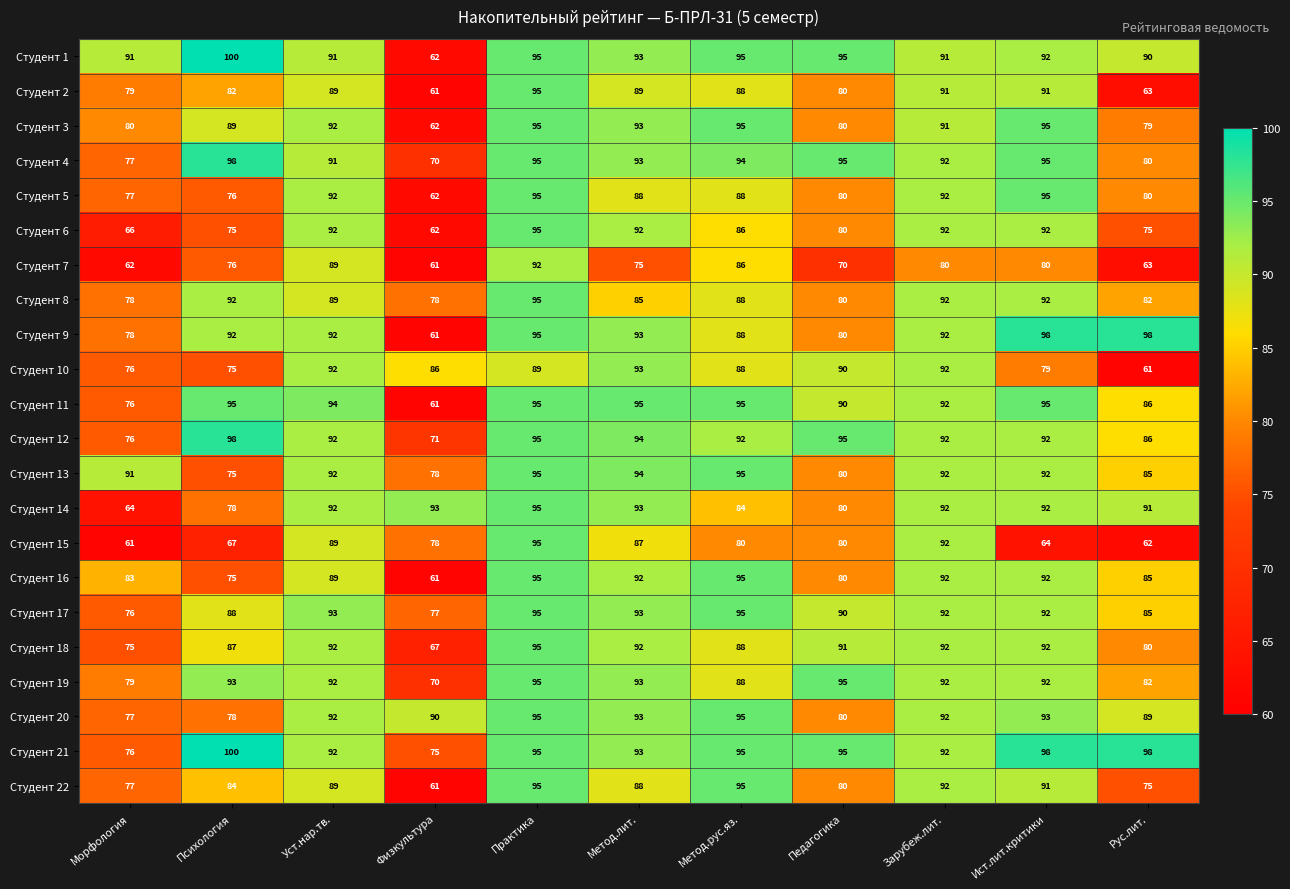

What is the minimum value shown in the chart?

61